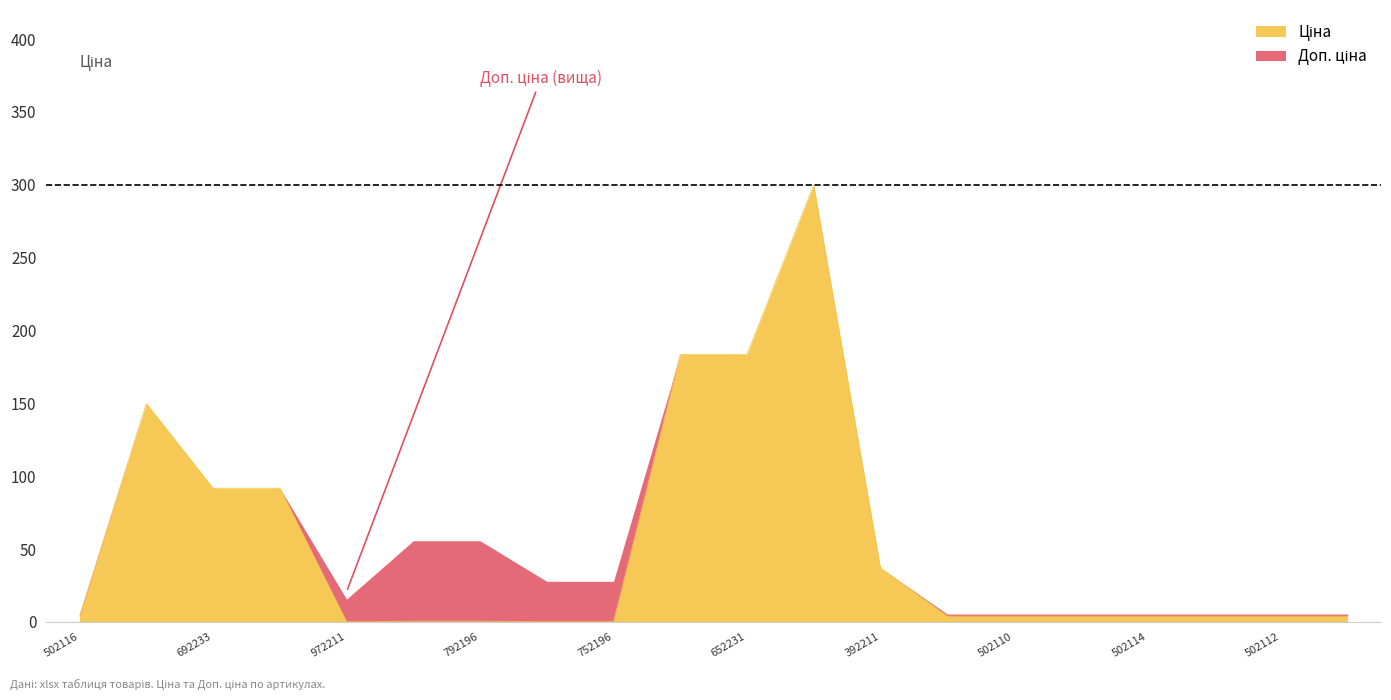

The chart shows a value of 150.0 at 287712232. True or false?

True